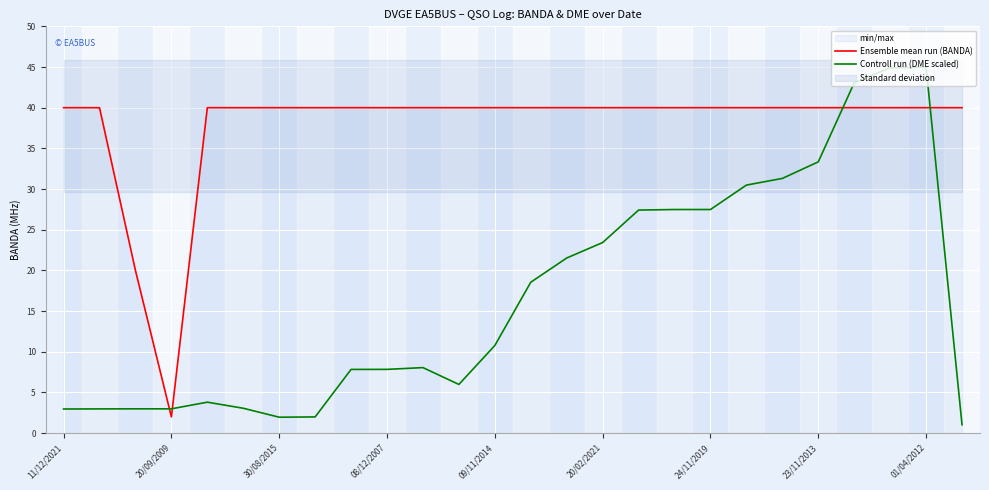

List the series in order of their overall mean, lowest first.

Controll run (DME scaled), Ensemble mean run (BANDA)